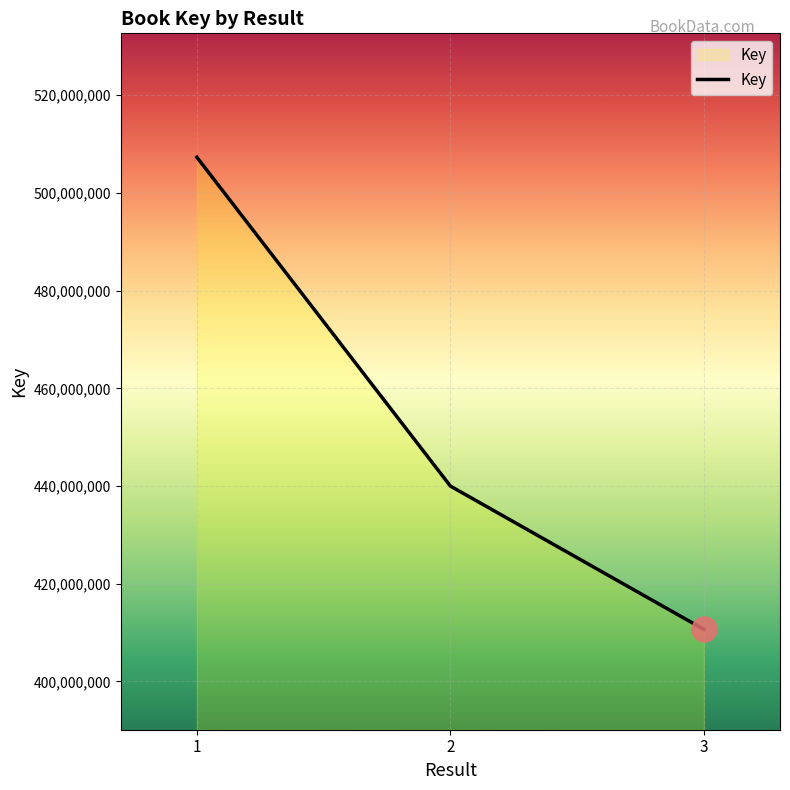

Which category has the highest value across all series?

1